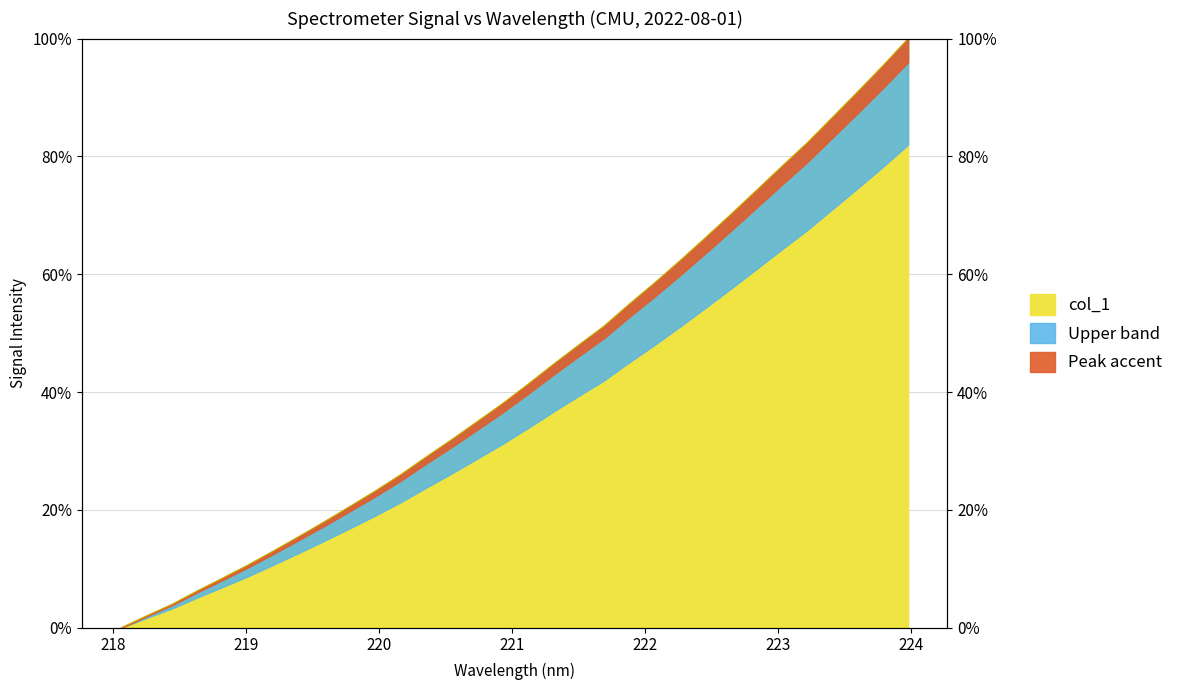

What is the difference between the maximum and second lowest values?

98.0